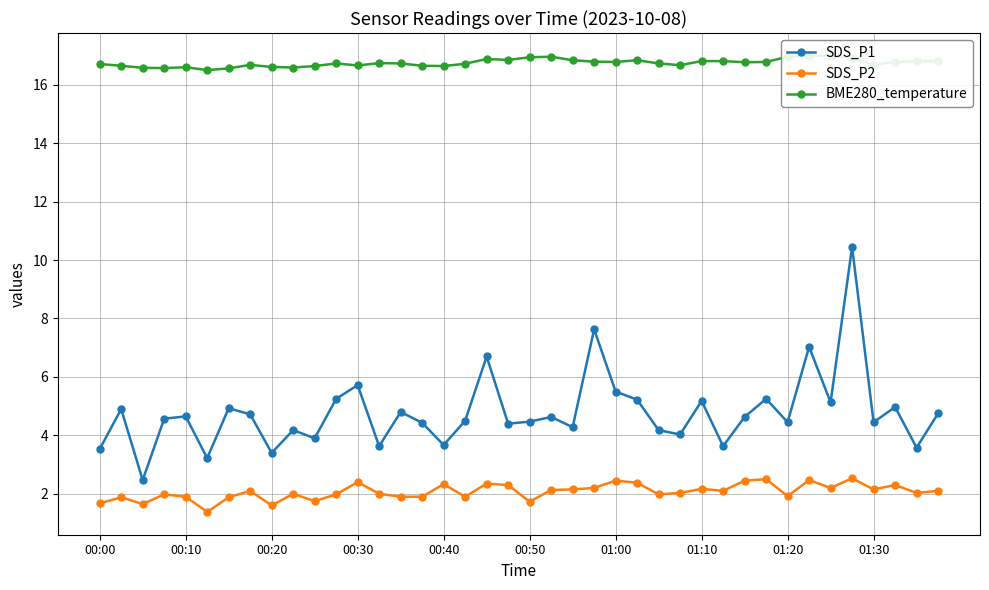

What is the sum of all SDS_P2 values?

82.8